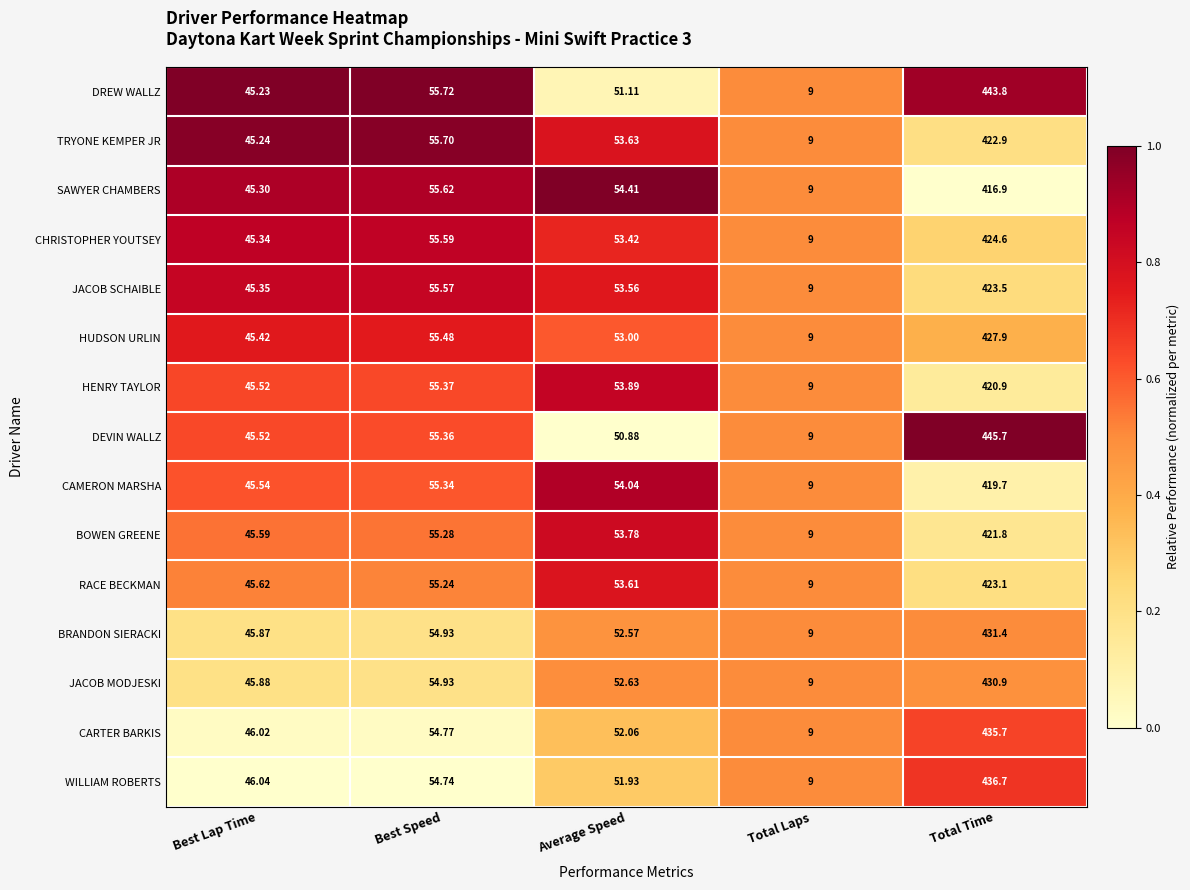

List the series in order of their peak value, highest first.

DEVIN WALLZ, DREW WALLZ, WILLIAM ROBERTS, CARTER BARKIS, BRANDON SIERACKI, JACOB MODJESKI, HUDSON URLIN, CHRISTOPHER YOUTSEY, JACOB SCHAIBLE, RACE BECKMAN, TRYONE KEMPER JR, BOWEN GREENE, HENRY TAYLOR, CAMERON MARSHA, SAWYER CHAMBERS